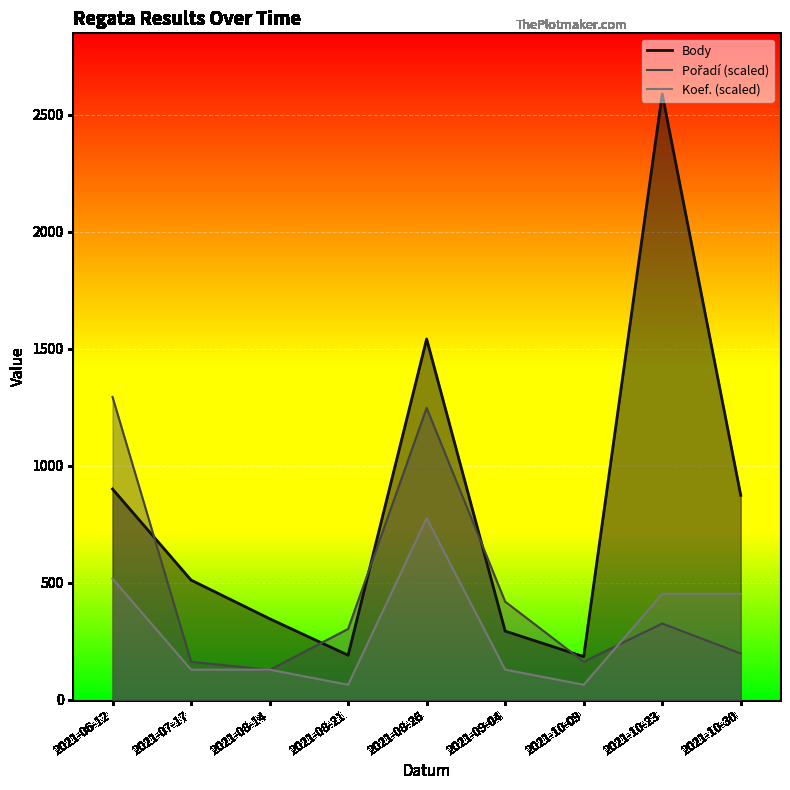

The value of Koef. at 2021-06-12 is 517.8. True or false?

True